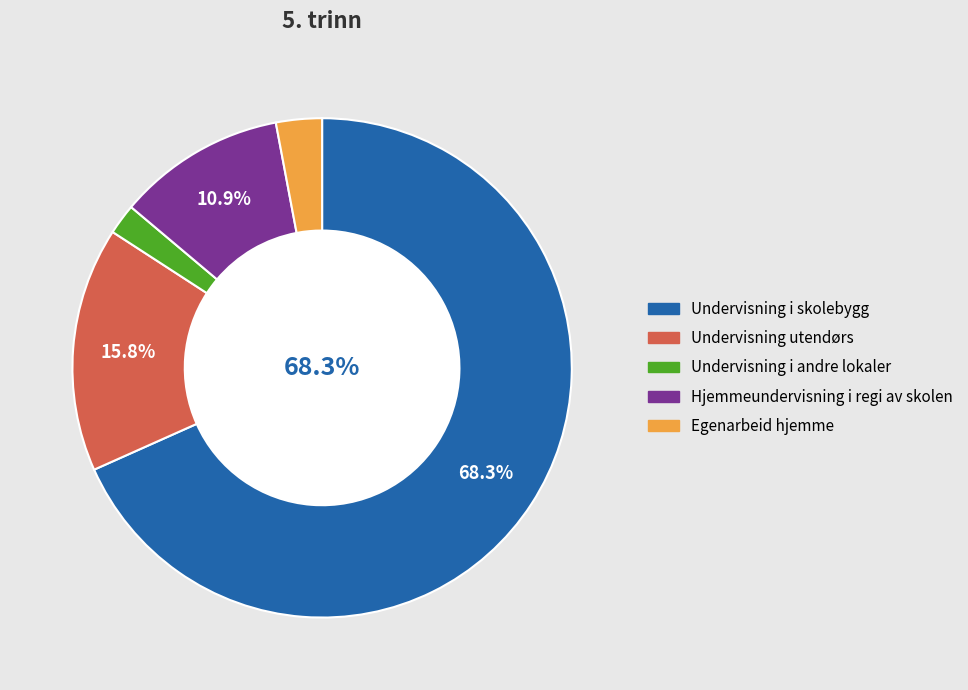

Do Egenarbeid hjemme and Undervisning utendørs together represent more than half of the pie?

No